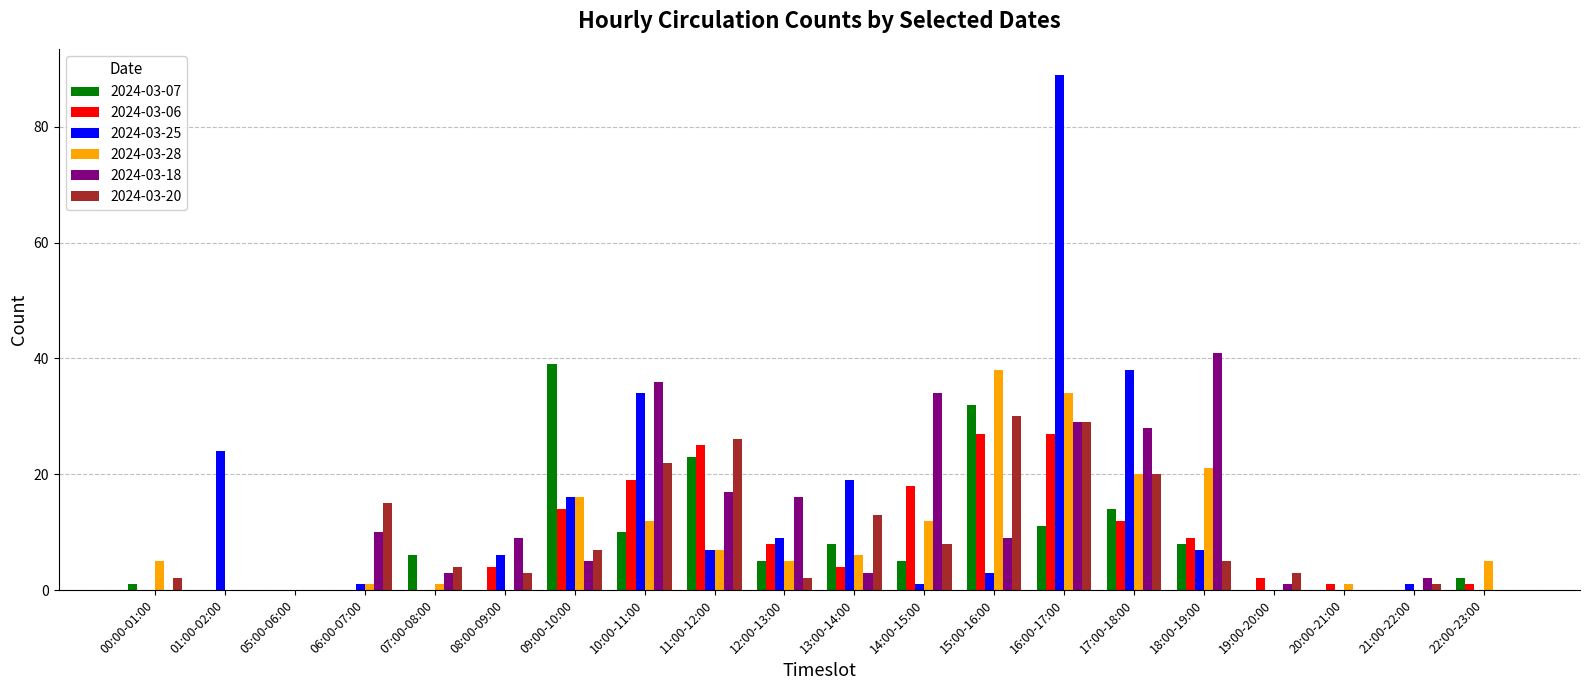

Does the chart contain stacked bars?

No